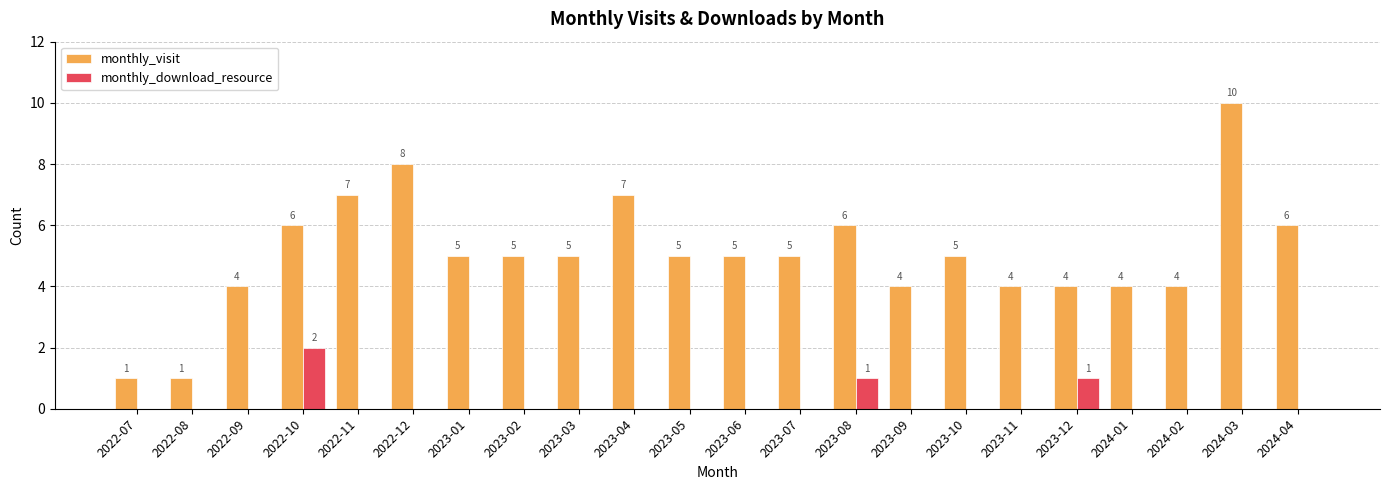

At which label does monthly_download_resource reach its peak?

2022-10